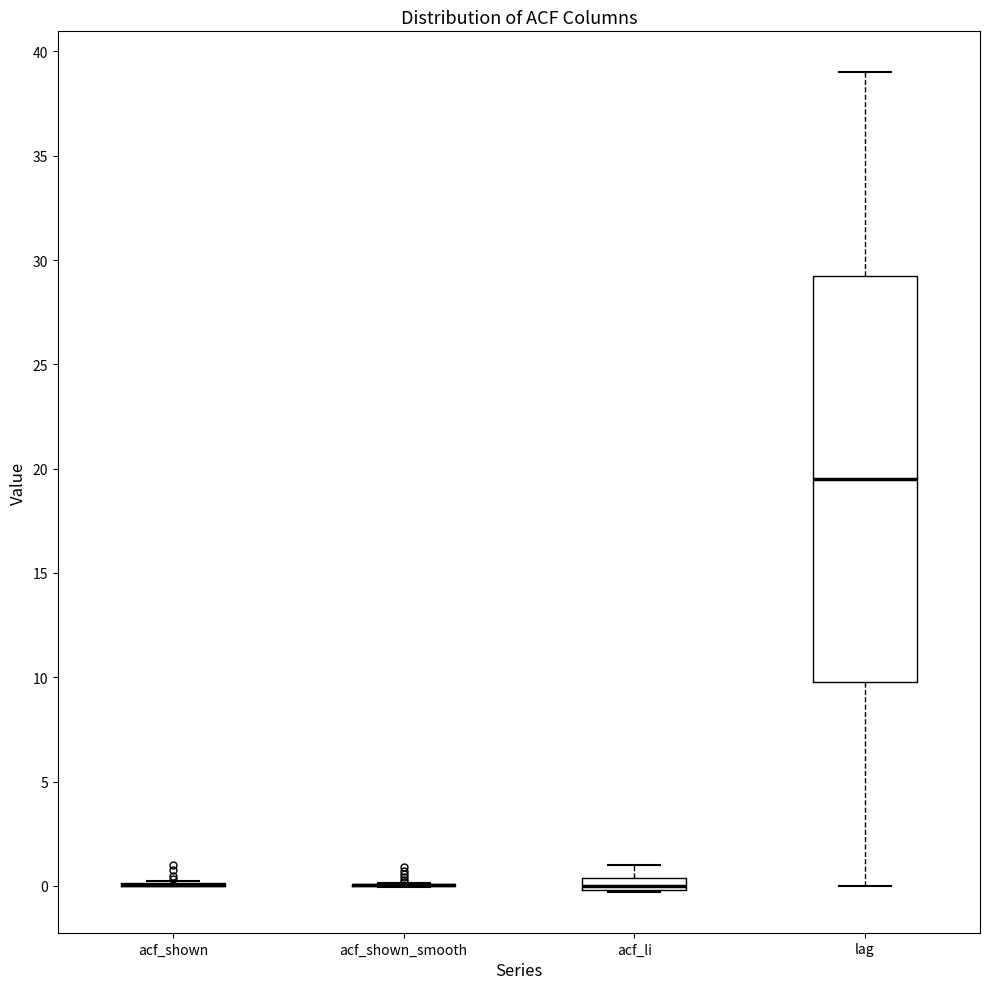

Comparing the boxes themselves (not the whiskers), which one is the tallest?

lag